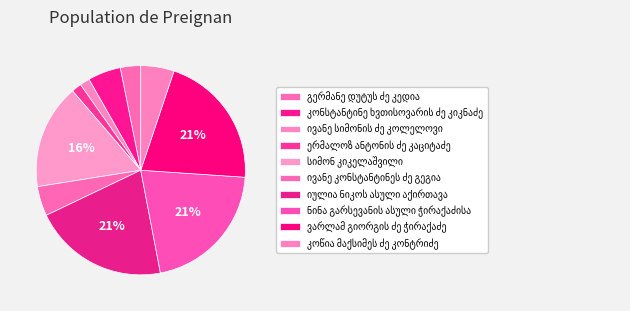

Does კონსტანტინე ხვთისოვარის ძე კიკნაძე represent more than half of the total?

No